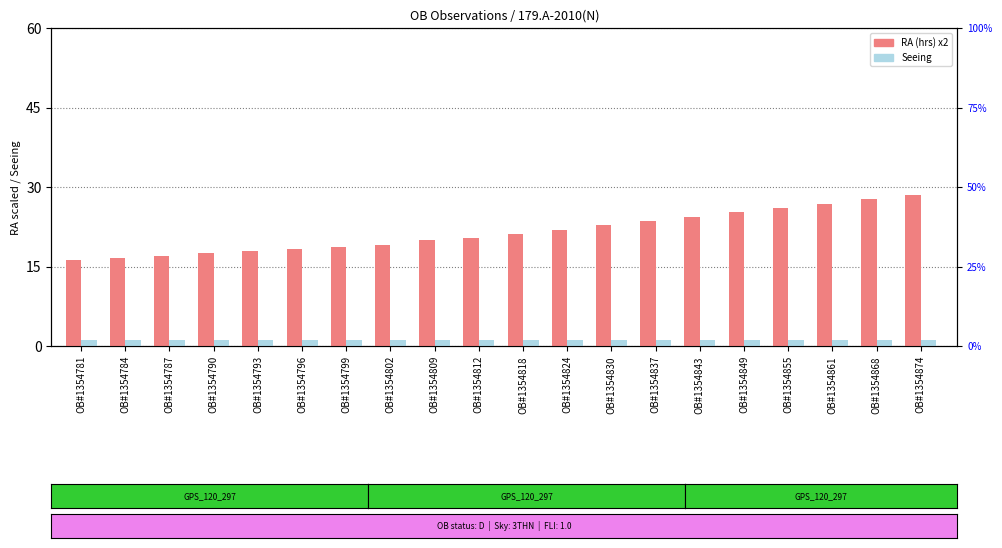

Rank the series at OB#1354793 from lowest to highest value.

Seeing, RA scaled